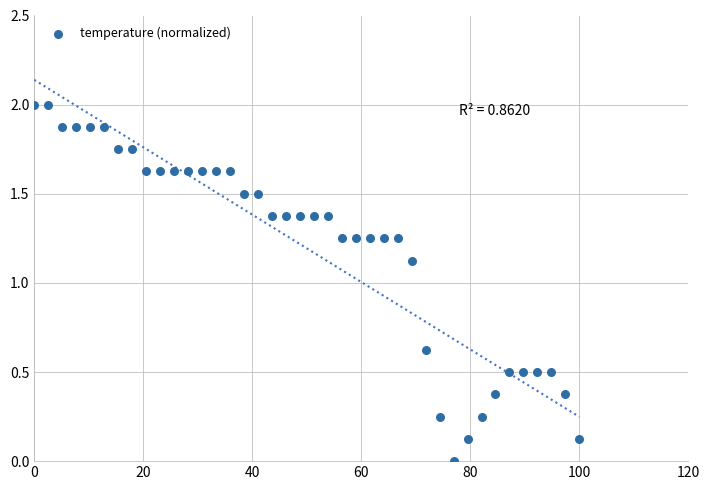

What Y value in the scatter plot is closest to 1?

1.1